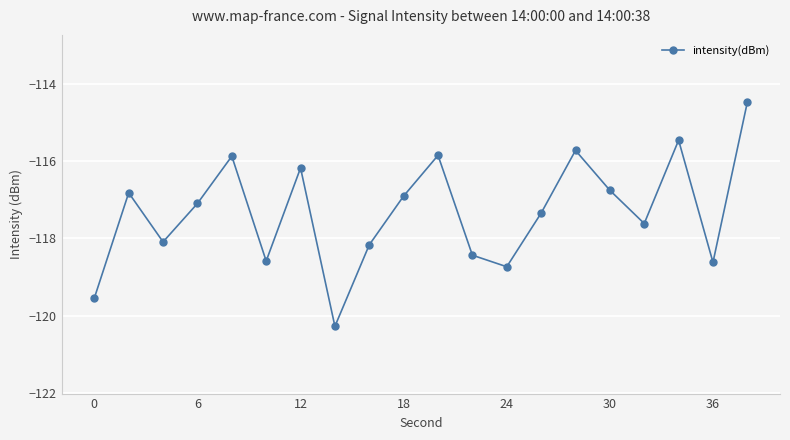

How many interior local peaks (higher than both neighbors) does the data have?

6